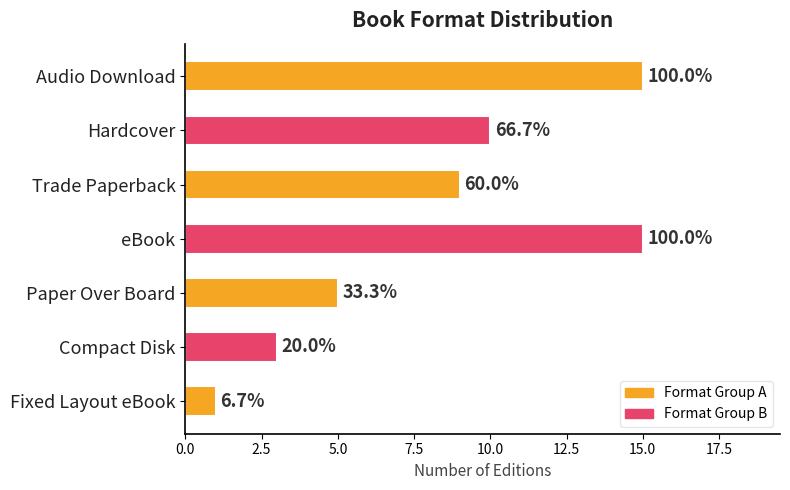

The value at Audio Download is 24. True or false?

False